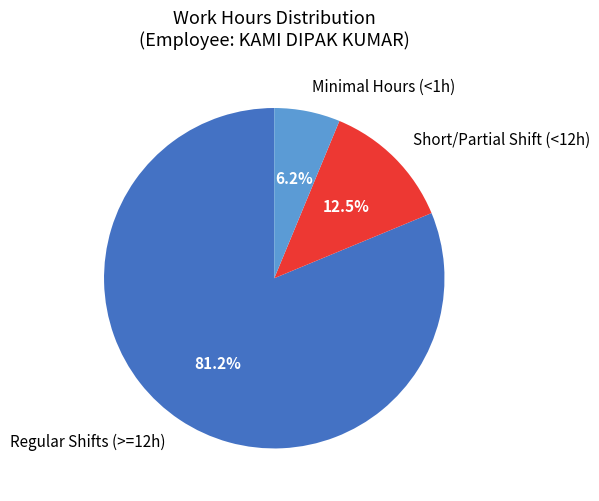

Combined, do Short/Partial Shift (<12h) and Minimal Hours (<1h) account for over 50%?

No